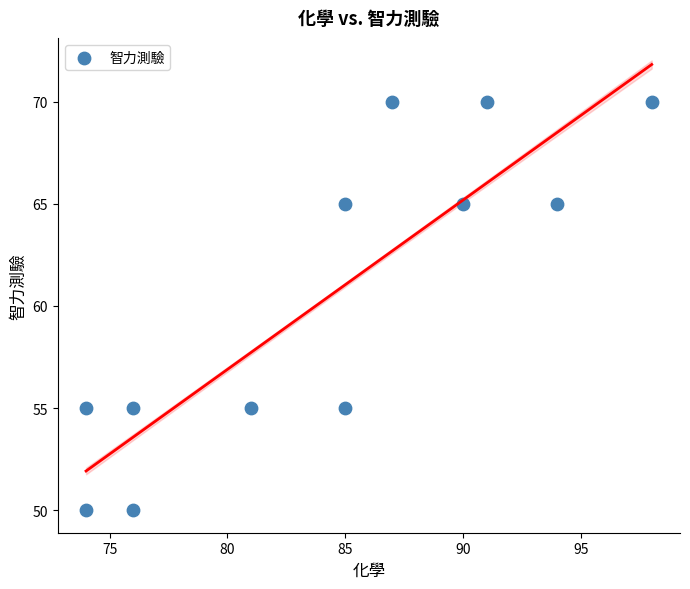

What is the range of Y values (max minus min)?

20